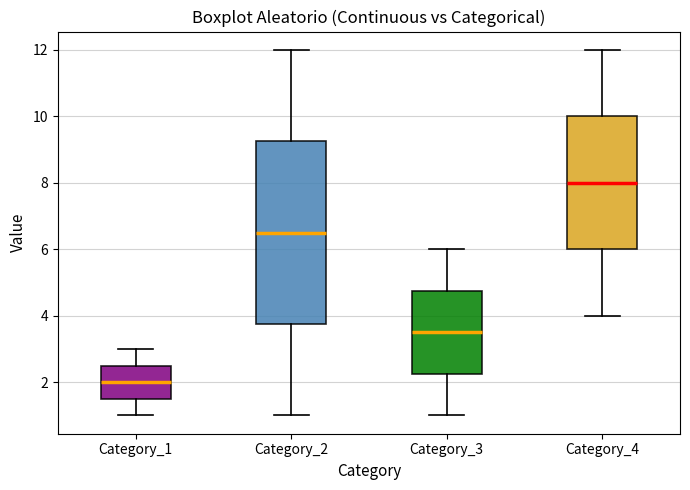

Reading left to right, read every box against the y-axis: the position of its median line, the range the box covers, and the ends of its whiskers. The values are not printed on the chart, so give them approximately, as read against the axis.

Category_1: median 2.0, box 1.6 to 2.6, whiskers 1.0 to 3.0
Category_2: median 6.6, box 3.8 to 9.2, whiskers 1.0 to 12.0
Category_3: median 3.6, box 2.2 to 4.8, whiskers 1.0 to 6.0
Category_4: median 8.0, box 6.0 to 10.0, whiskers 4.0 to 12.0